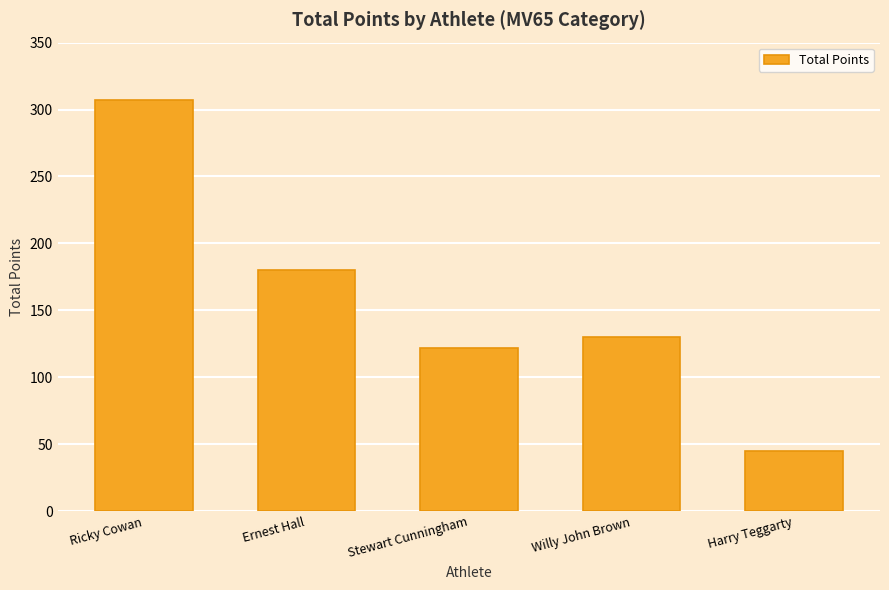

Between Stewart Cunningham and Harry Teggarty, which is larger?

Stewart Cunningham